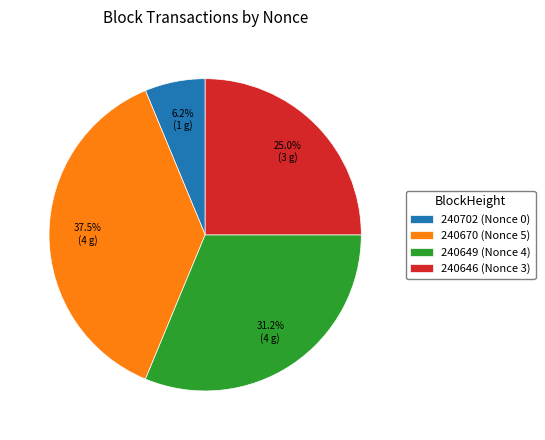

Rank the categories by value from lowest to highest.

240702 (Nonce 0), 240646 (Nonce 3), 240649 (Nonce 4), 240670 (Nonce 5)